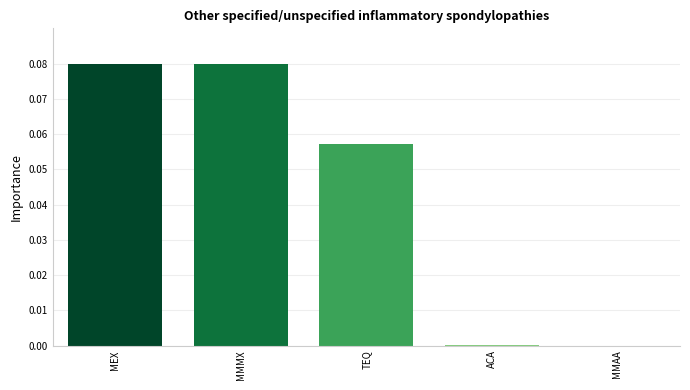

Which has a higher value, MEX or MMAA?

MEX